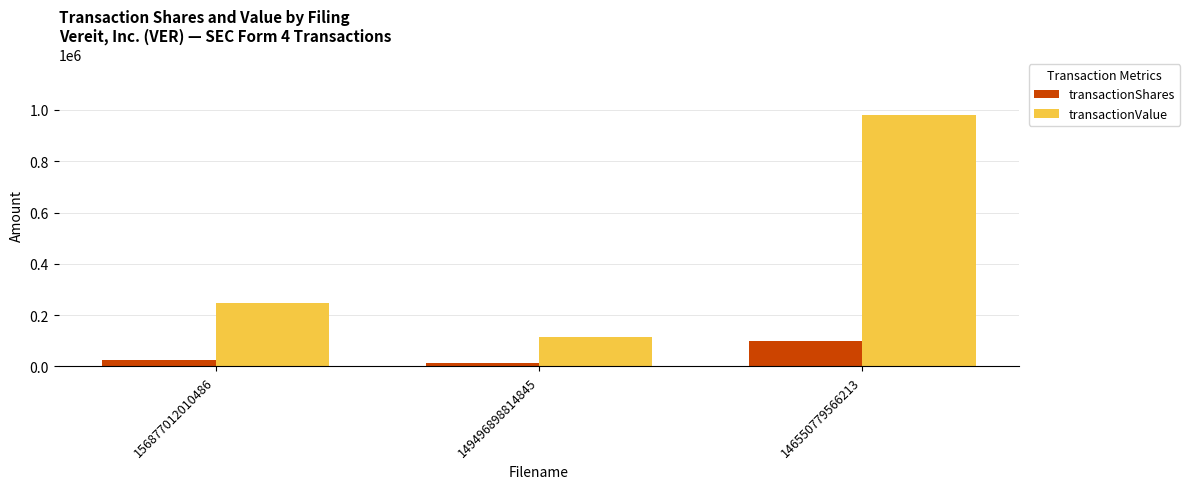

Count the transactionShares values in the range 15000 to 100000.

3